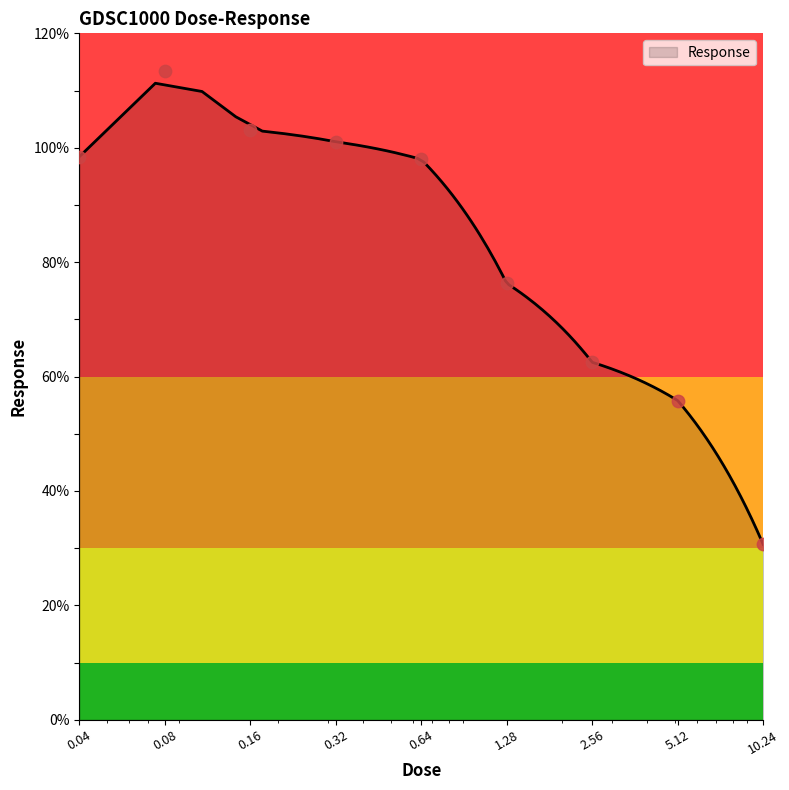

What is the change in value from 0.04 to 2.56?

-35.9